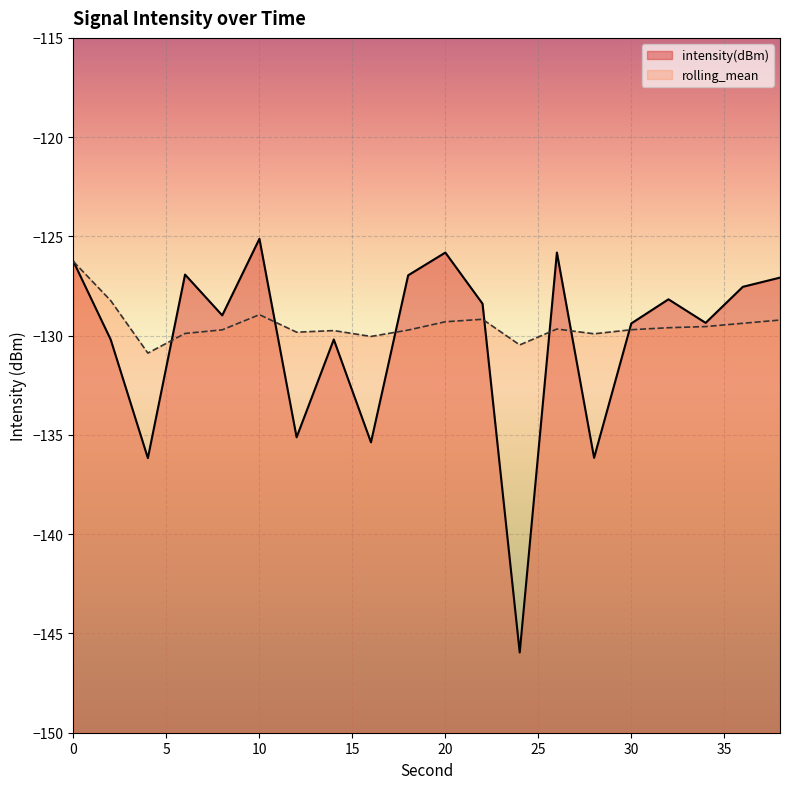

Reading left to right, transcribe all the data shown in this chart.

intensity(dBm): 0=-126.3	2=-130.2	4=-136.2	6=-126.9	8=-129.0	10=-125.1	12=-135.1	14=-130.2	16=-135.4	18=-127.0	20=-125.8	22=-128.4	24=-146.0	26=-125.8	28=-136.2	30=-129.4	32=-128.2	34=-129.4	36=-127.5	38=-127.1
rolling_mean: 0=-126.3	2=-128.2	4=-130.9	6=-129.9	8=-129.7	10=-128.9	12=-129.8	14=-129.7	16=-130.0	18=-129.7	20=-129.3	22=-129.2	24=-130.5	26=-129.7	28=-129.9	30=-129.7	32=-129.6	34=-129.5	36=-129.4	38=-129.2